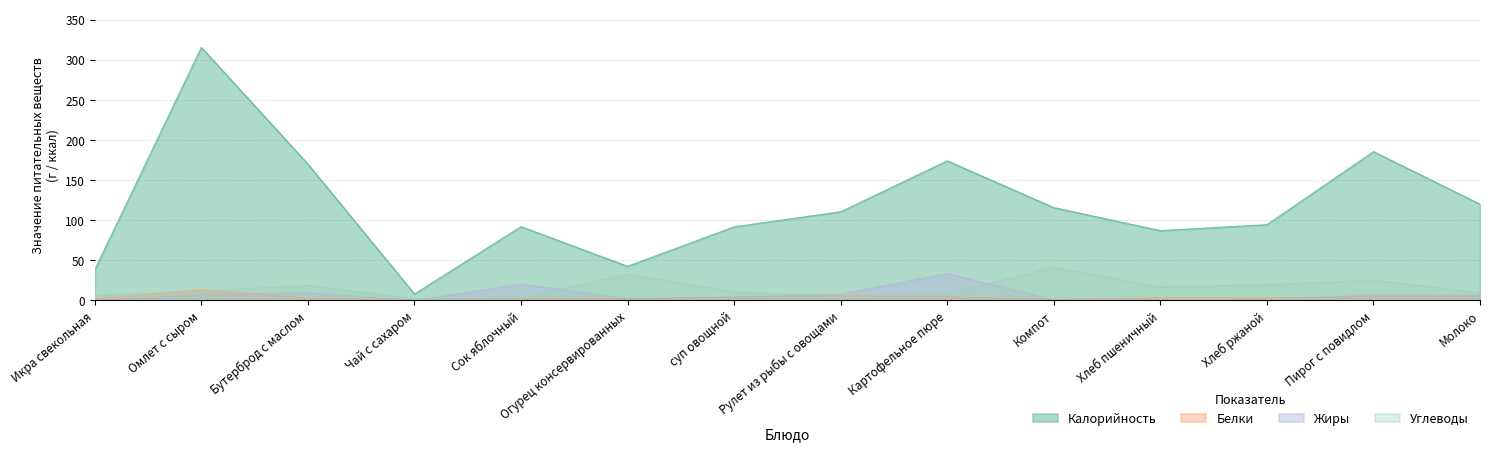

Which series has the largest total across all categories?

Калорийность